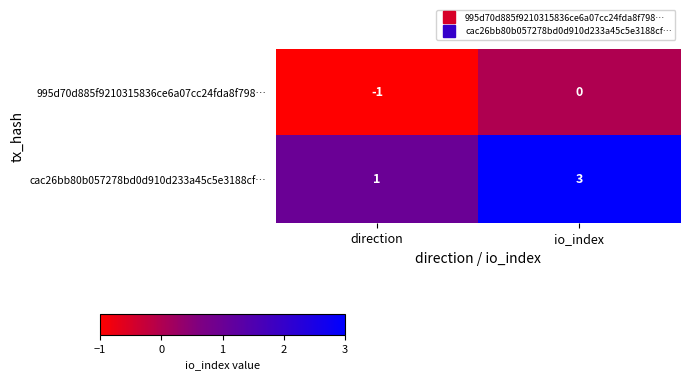

Rank the series by their maximum value, from lowest to highest.

995d70d885f9210315836ce6a07cc24fda8f798…, cac26bb80b057278bd0d910d233a45c5e3188cf…